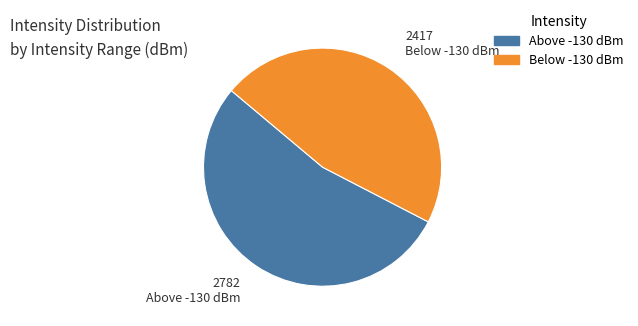

Do Above -130 dBm and Below -130 dBm together represent more than half of the pie?

Yes